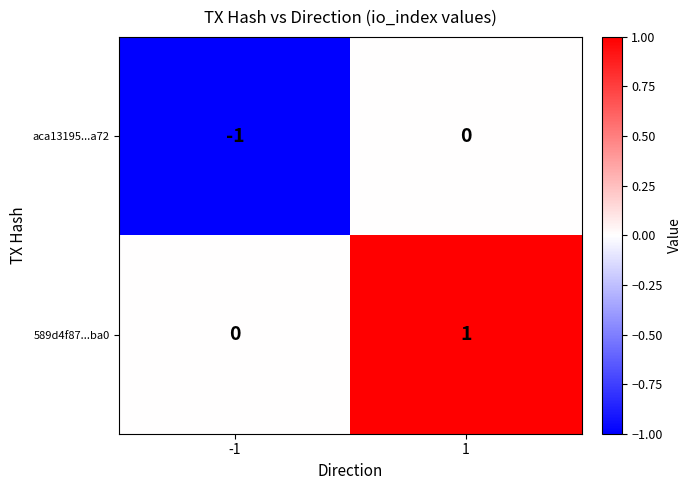

Reading right to left, list all the values displayed in this chart.

aca13195...a72: 1=0	-1=-1
589d4f87...ba0: 1=1	-1=0